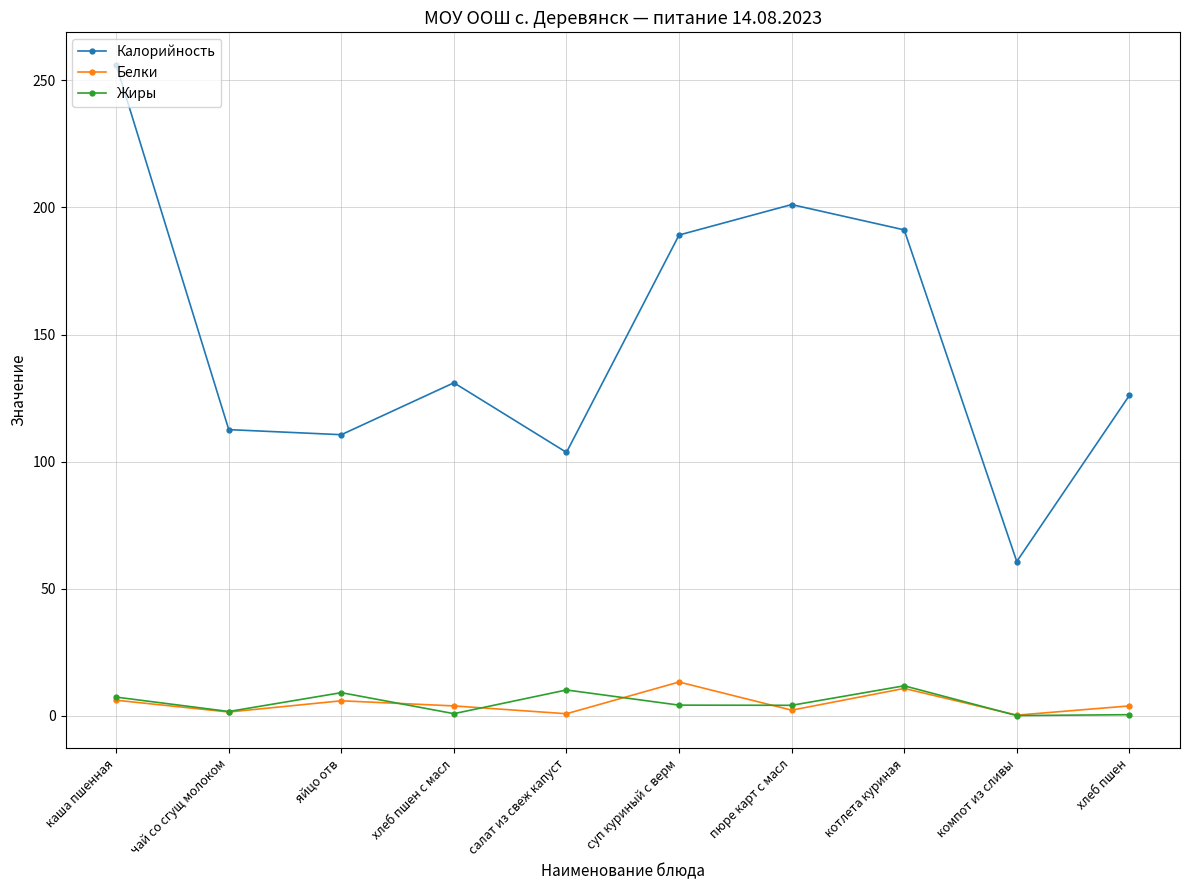

Read the Белки value at салат из свеж капуст.

0.7